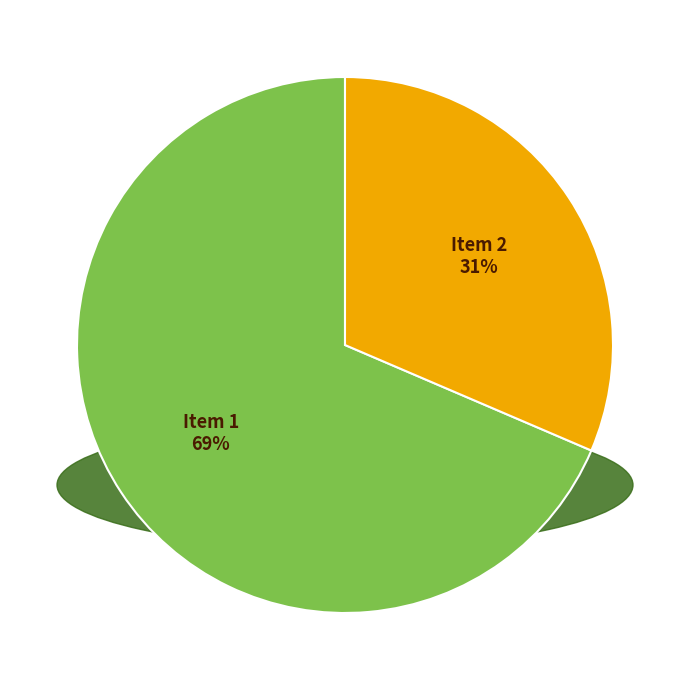

To the nearest percent, what is the average slice percentage?

50%